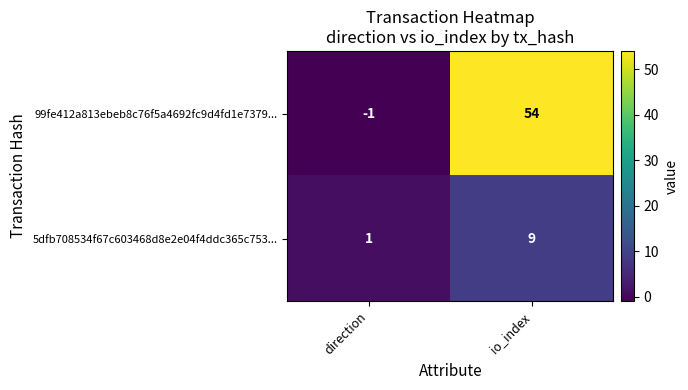

The 5dfb708534f67c603468d8e2e04f4ddc365c753... series shows 4 at io_index. True or false?

False